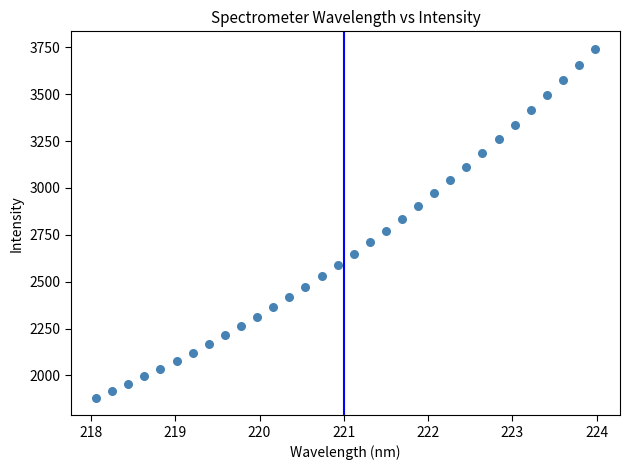

What is the range of X values (max minus min)?

5.9